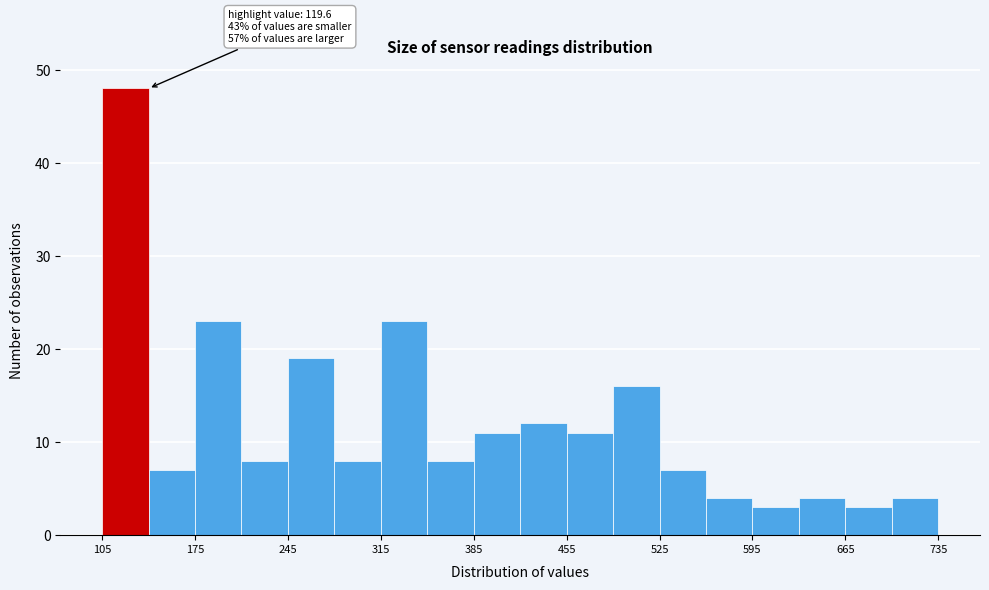

Around what value on the x-axis is the tallest bar? Give the approximate position of its centre, as read against the axis.

120